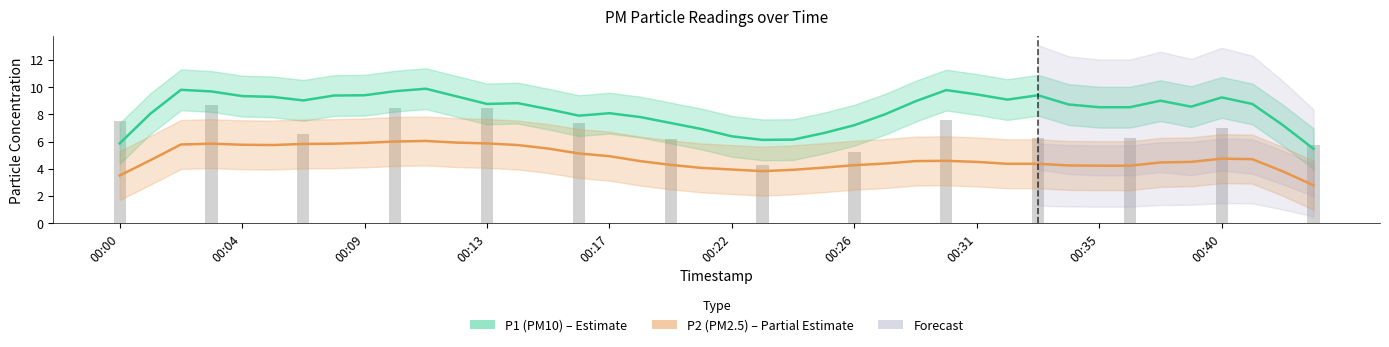

What is the value of the P2 bar at the 35th from the left?

4.3